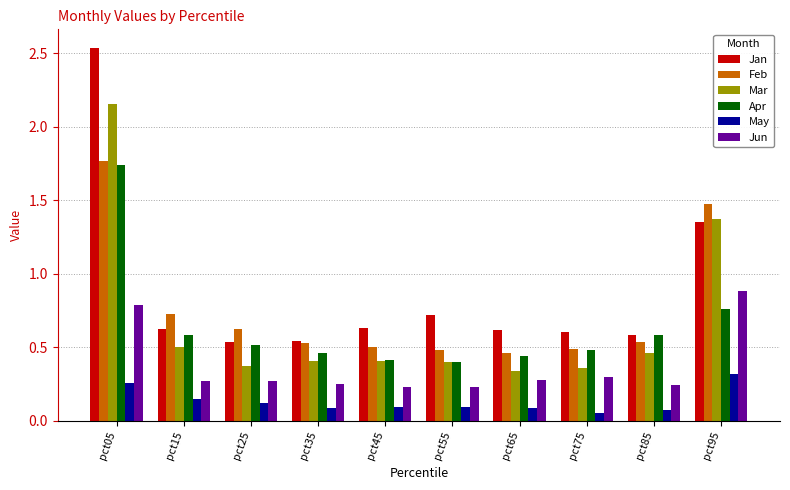

How many series are shown in this chart?

6